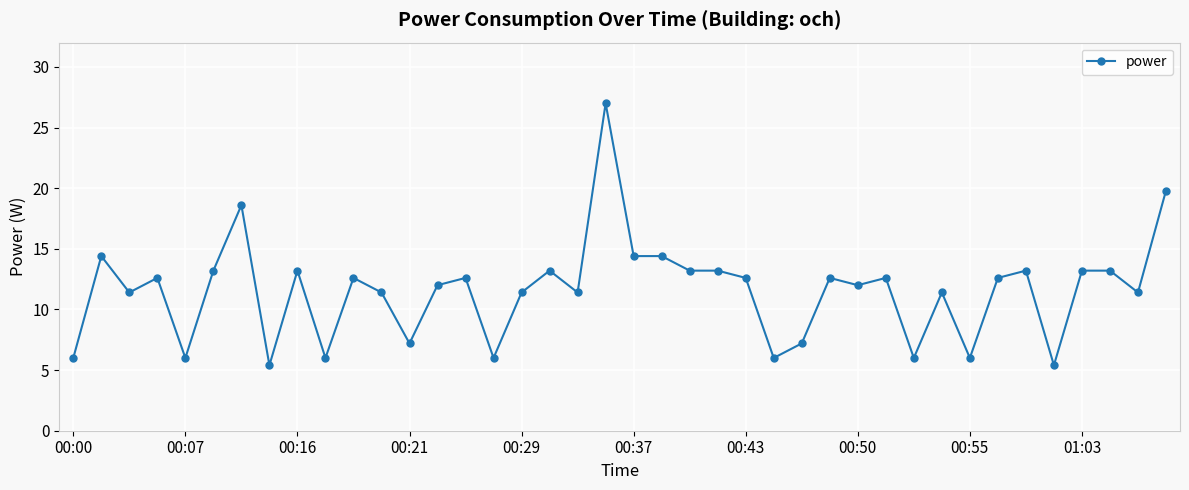

What is the difference between the maximum and second lowest values?

21.6